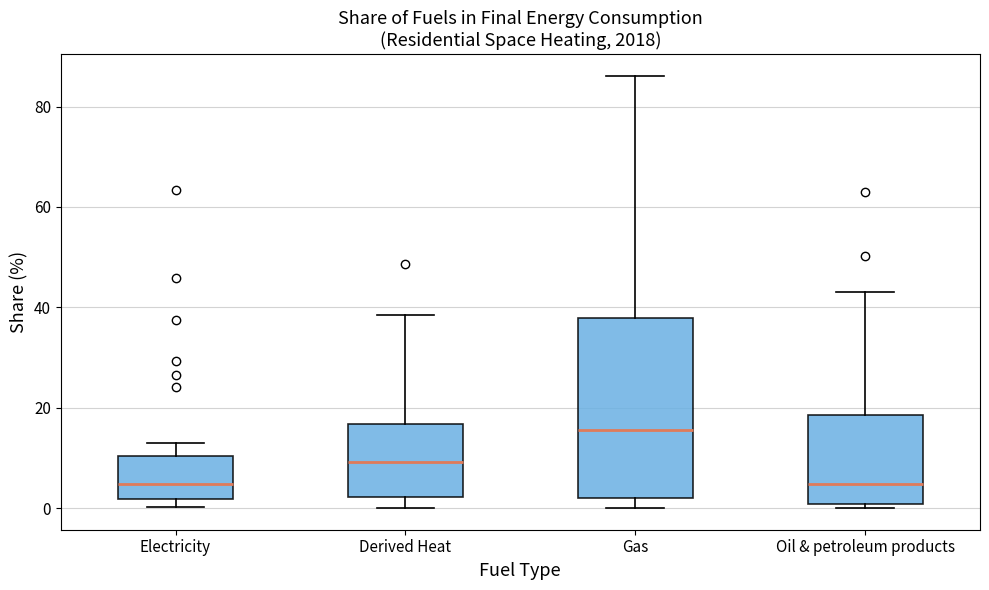

Which box is the tallest, from its lower edge to its upper edge?

Gas